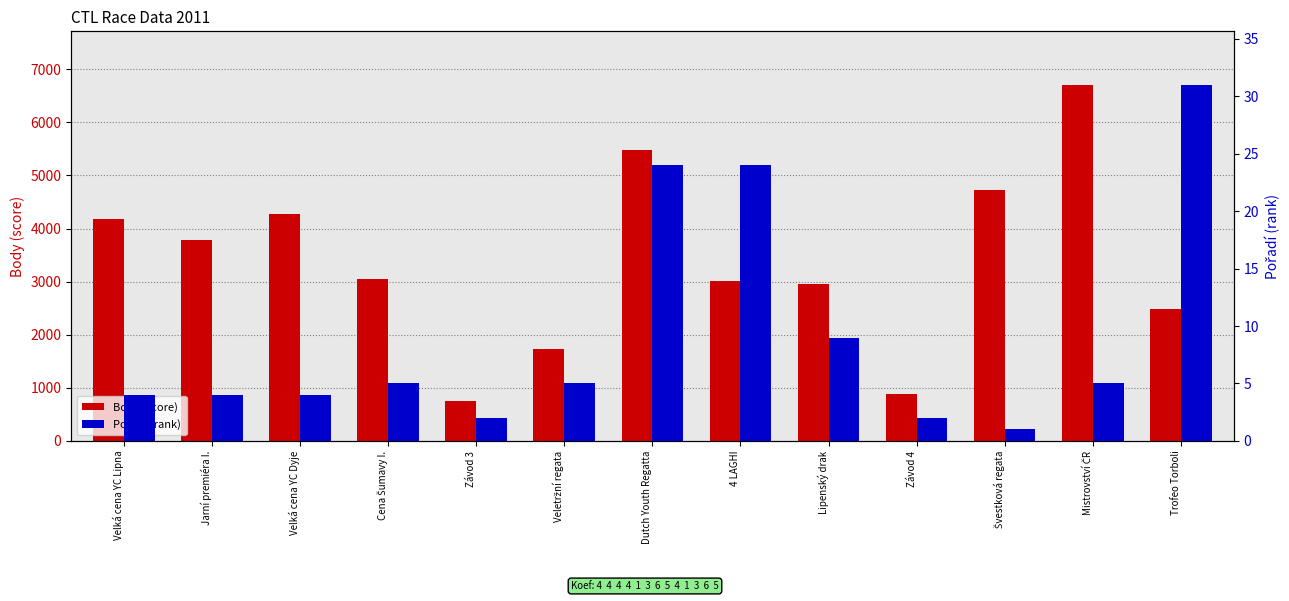

Between Veletržní regata and 4 LAGHI, which series saw the biggest shift?

Body (score)